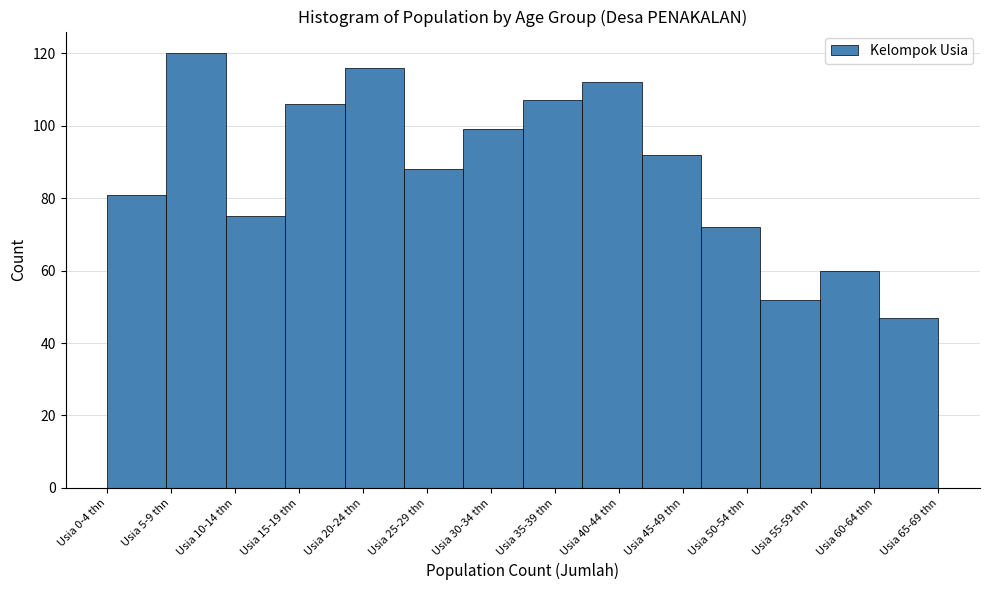

Reading left to right, extract all data points from this chart.

Usia 0-4 thn=81	Usia 5-9 thn=120	Usia 10-14 thn=75	Usia 15-19 thn=106	Usia 20-24 thn=116	Usia 25-29 thn=88	Usia 30-34 thn=99	Usia 35-39 thn=107	Usia 40-44 thn=112	Usia 45-49 thn=92	Usia 50-54 thn=72	Usia 55-59 thn=52	Usia 60-64 thn=60	Usia 65-69 thn=47